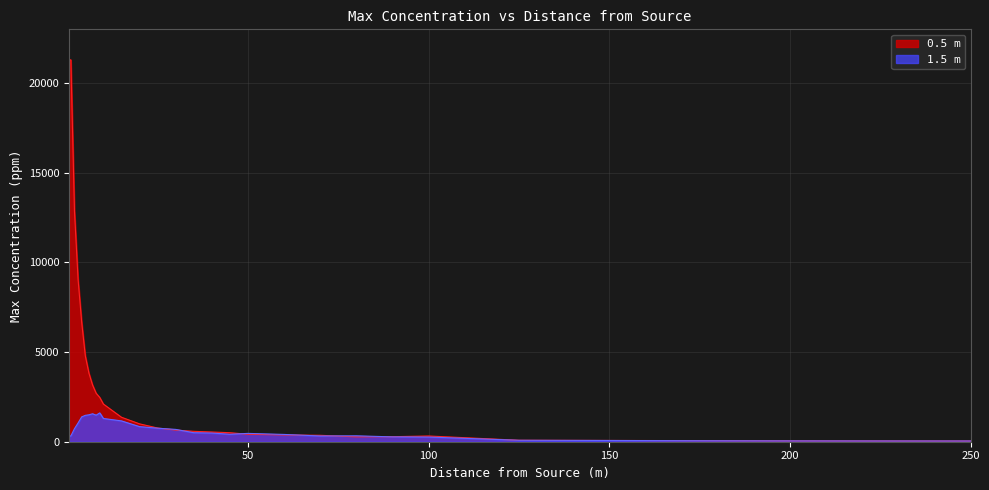

What is the maximum value for 1.5 m?

1606.8